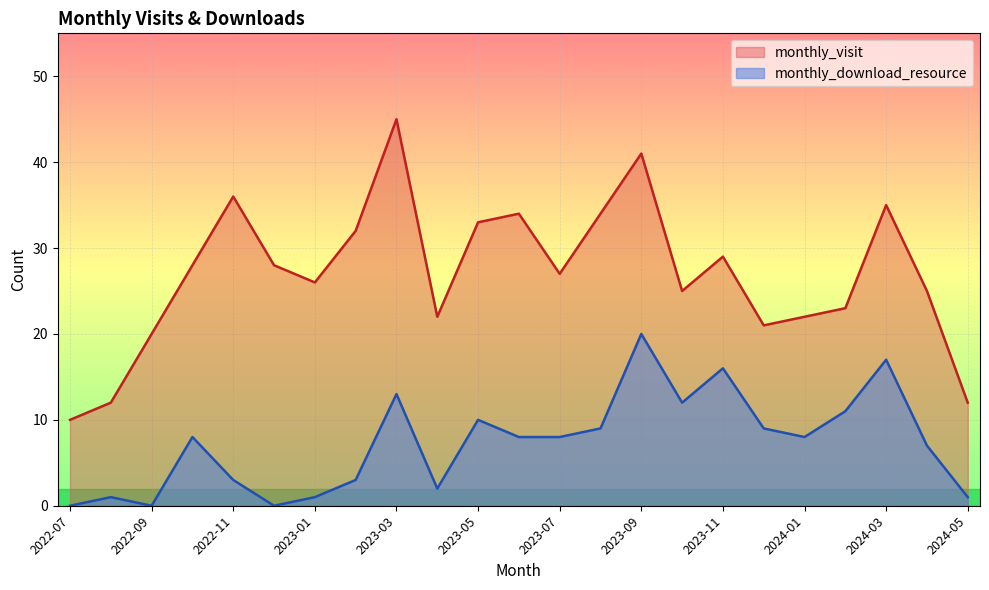

What is the value of the monthly_download_resource point at the 19th from the left?

8